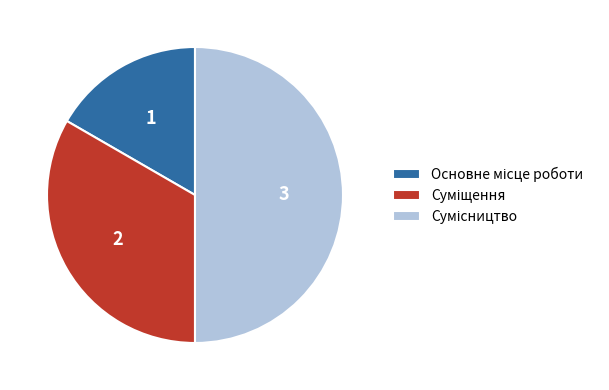

What percentage do Основне місце роботи and Сумісництво together represent?

66.7%